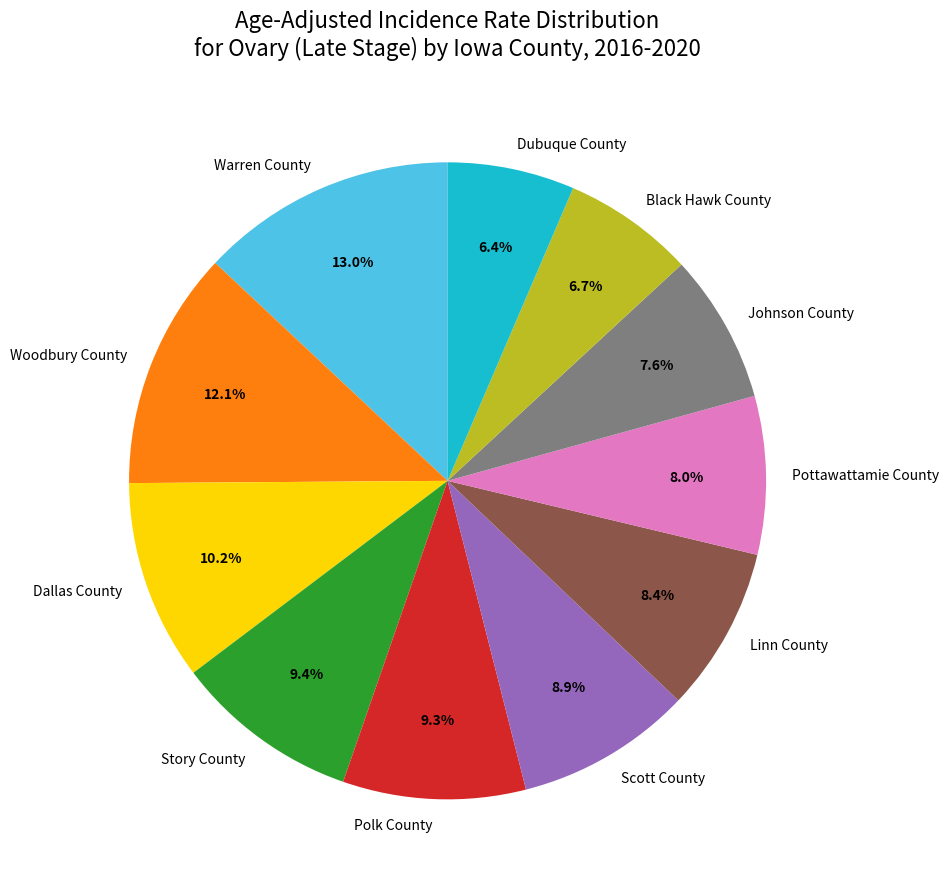

Which slice is the largest?

Warren County